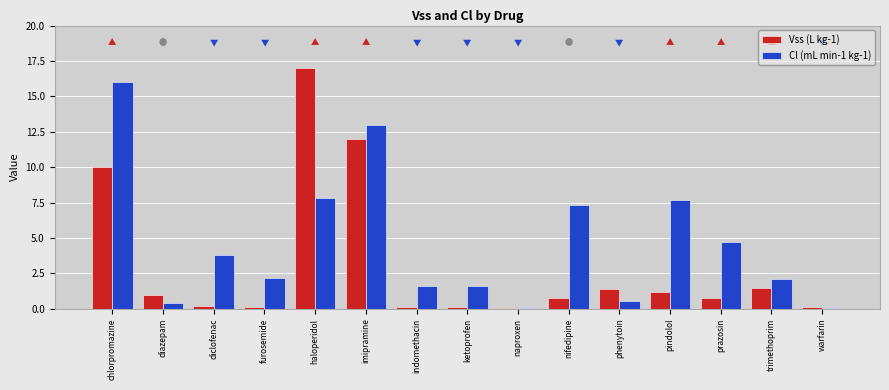

What is the difference between the Cl (mL min-1 kg-1) values at prazosin and naproxen?

4.6